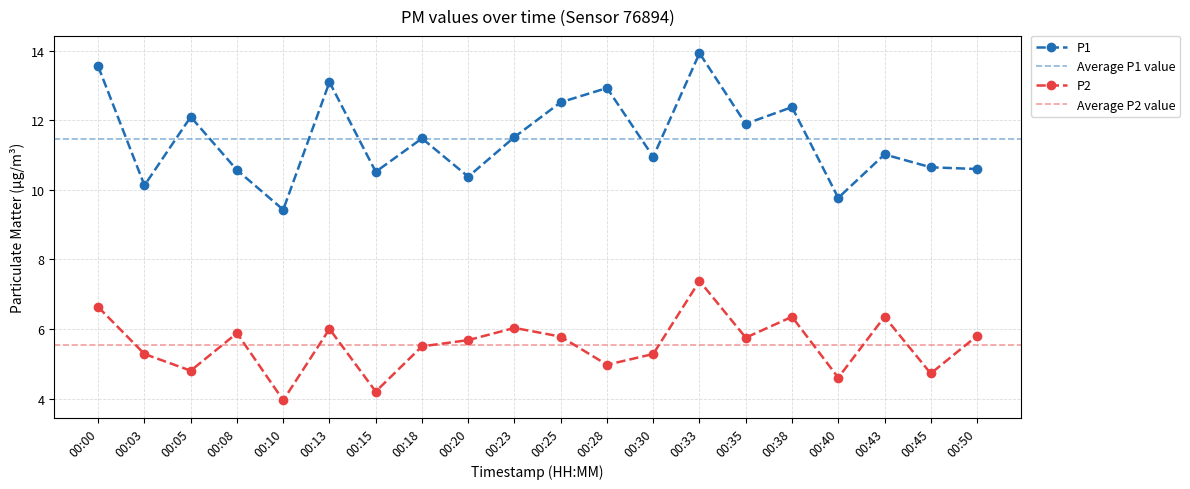

What is the total value across all series at 00:43?

17.4